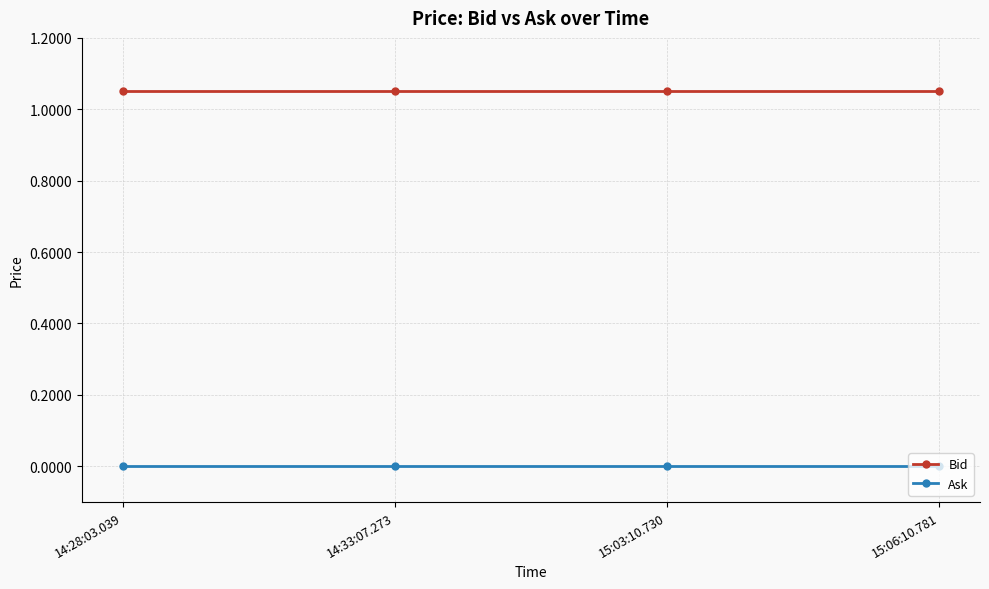

The value of Bid at 15:03:10.730 is 1.6. True or false?

False